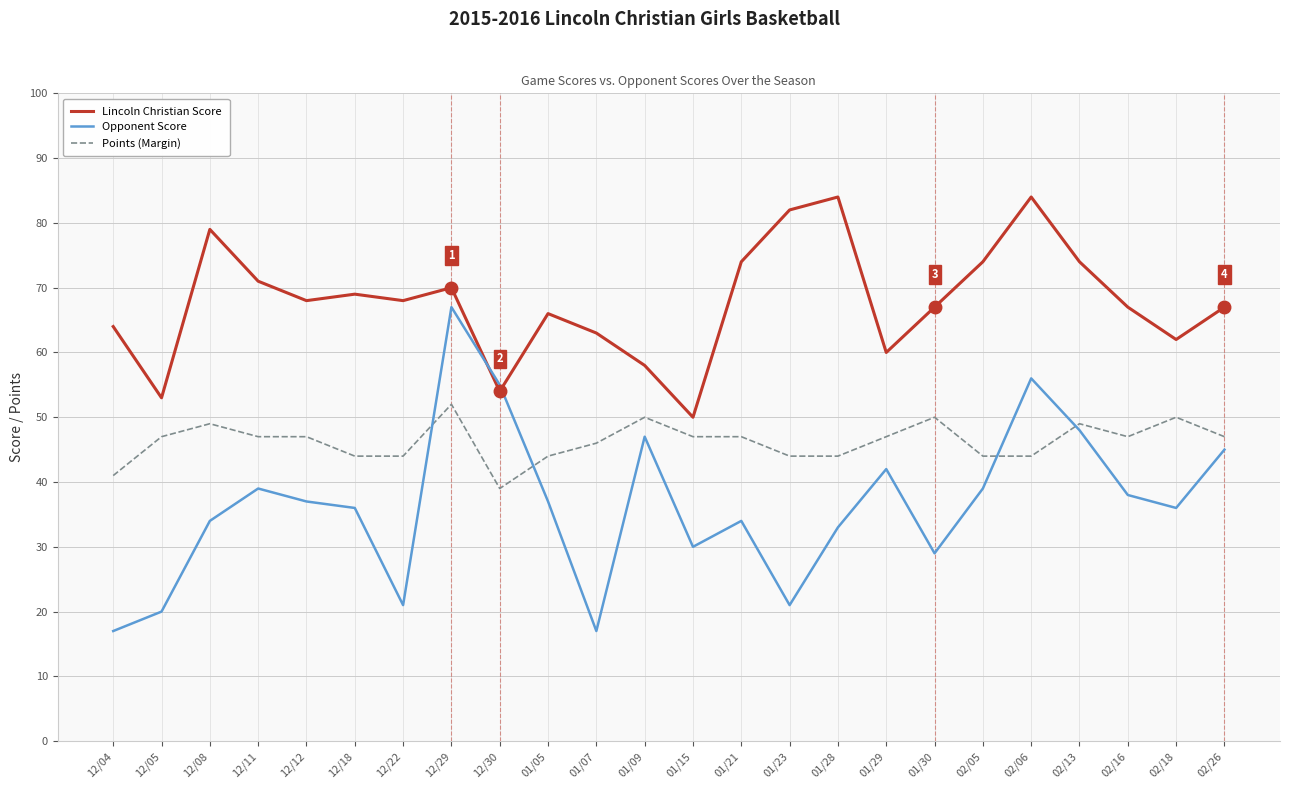

How many lines are shown in the chart?

3